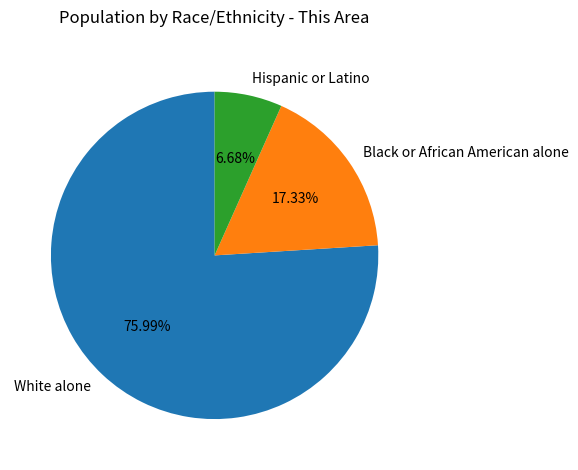

How many slices are in this pie chart?

3